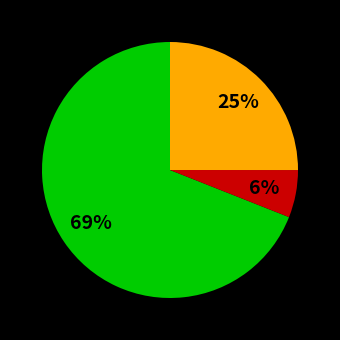

How many slices are in this pie chart?

3